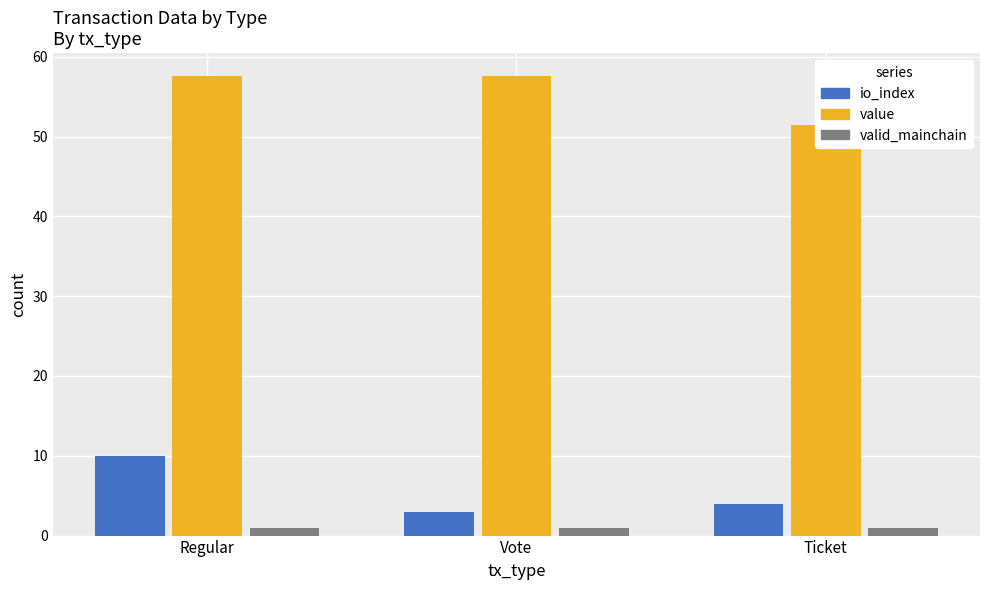

What position from the right is Ticket?

1